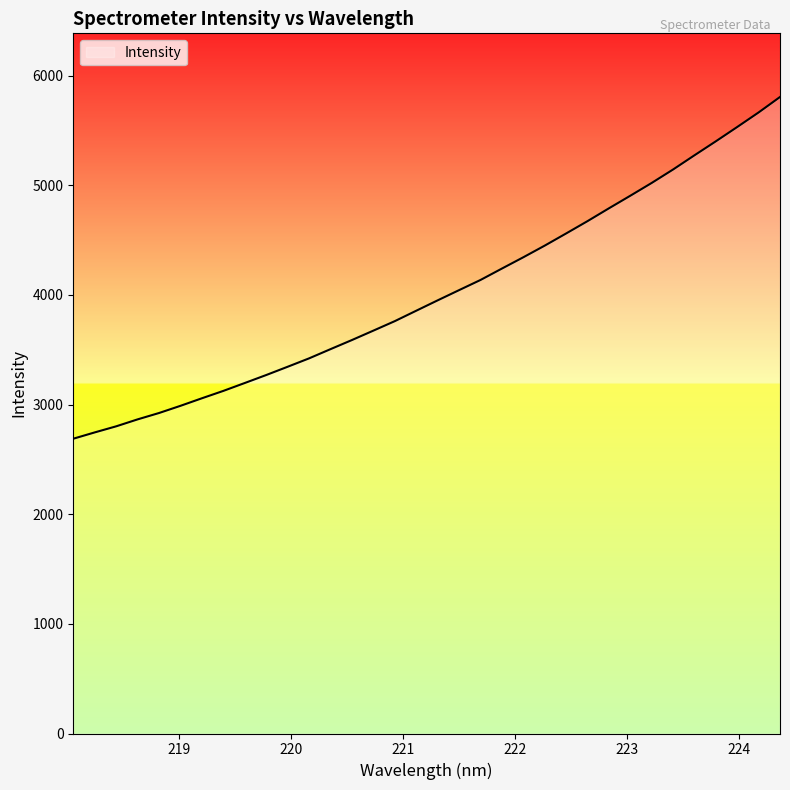

What is the maximum value shown in the chart?

5806.2